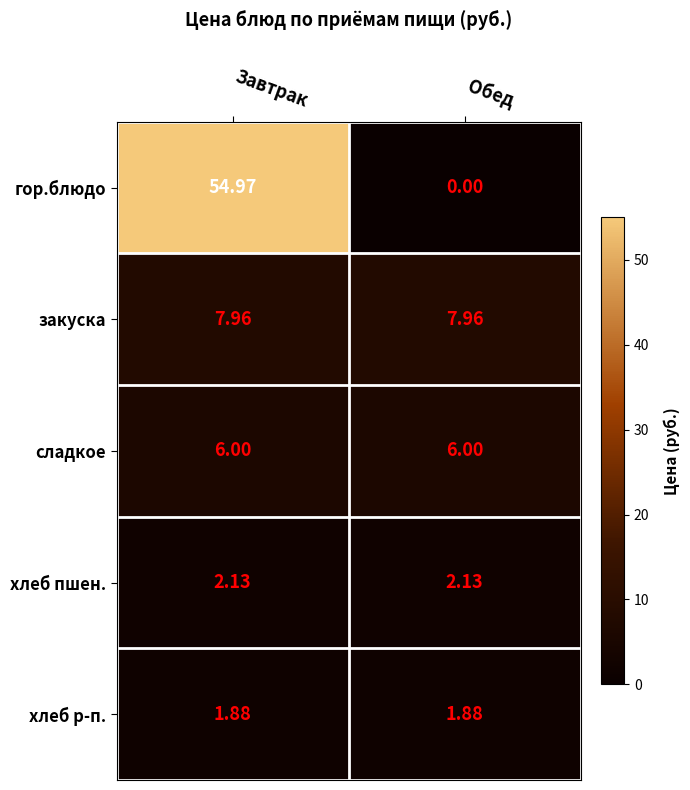

Rank the series by their maximum value, from lowest to highest.

хлеб р-п., хлеб пшен., сладкое, закуска, гор.блюдо